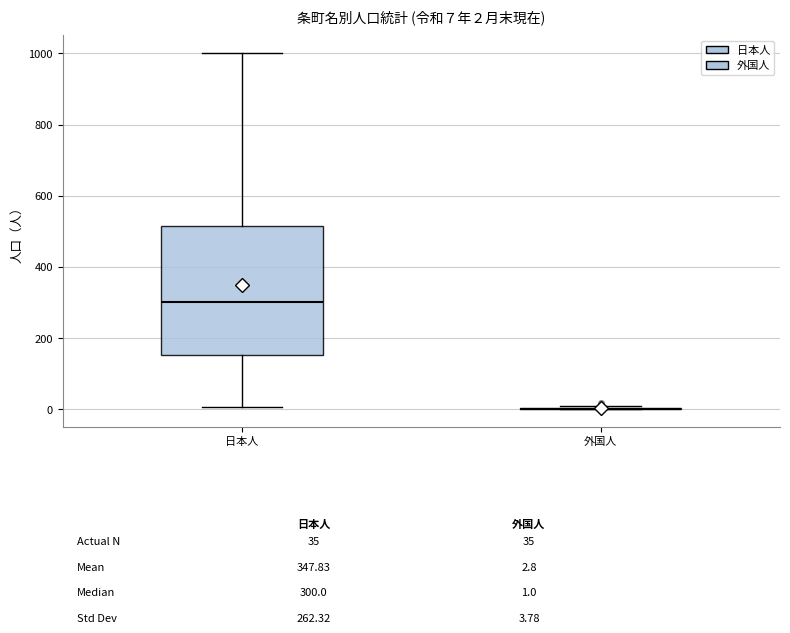

Which box is the tallest, from its lower edge to its upper edge?

日本人